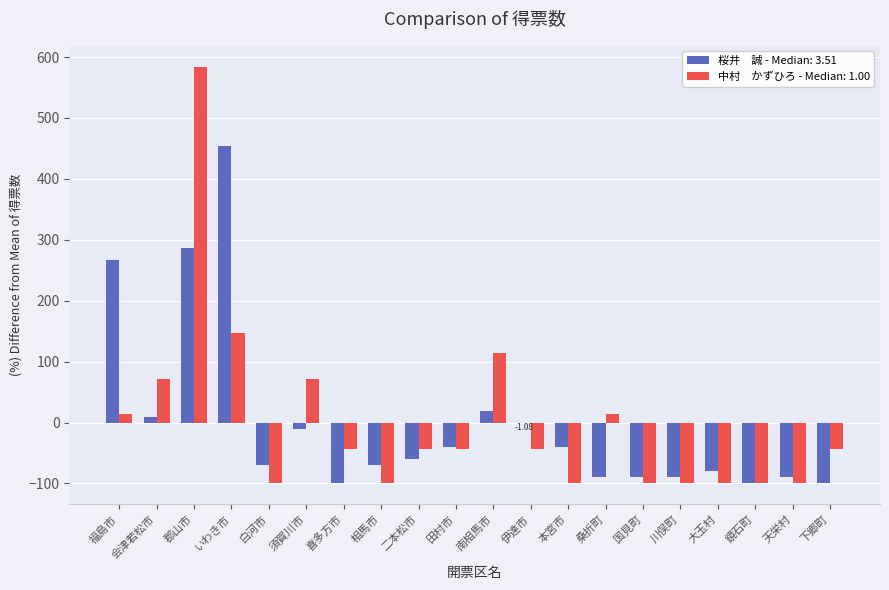

Which category has the highest value across all series?

郡山市